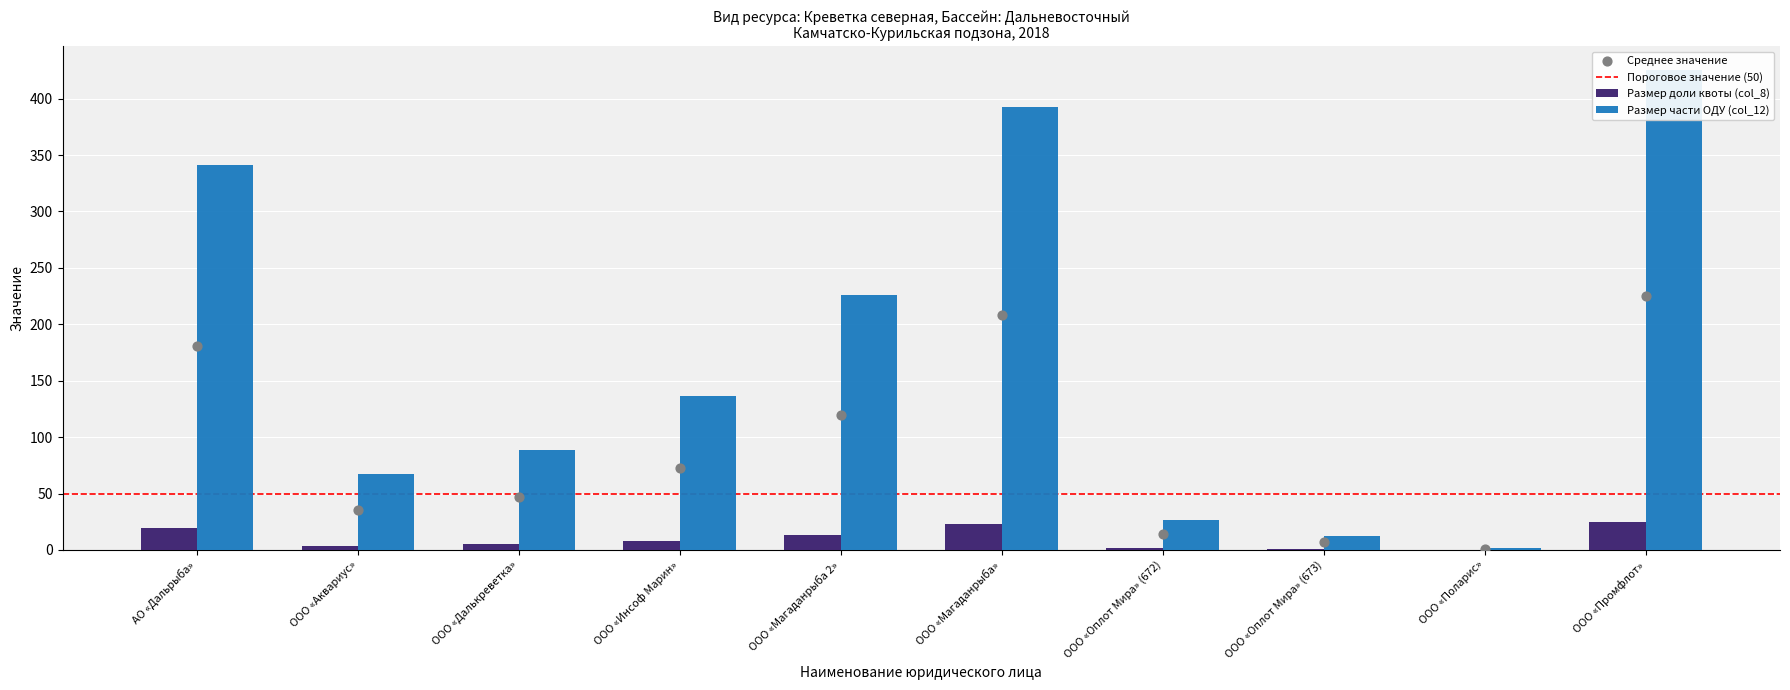

Which series has the largest Y range (max minus min)?

Размер части ОДУ (col_12)